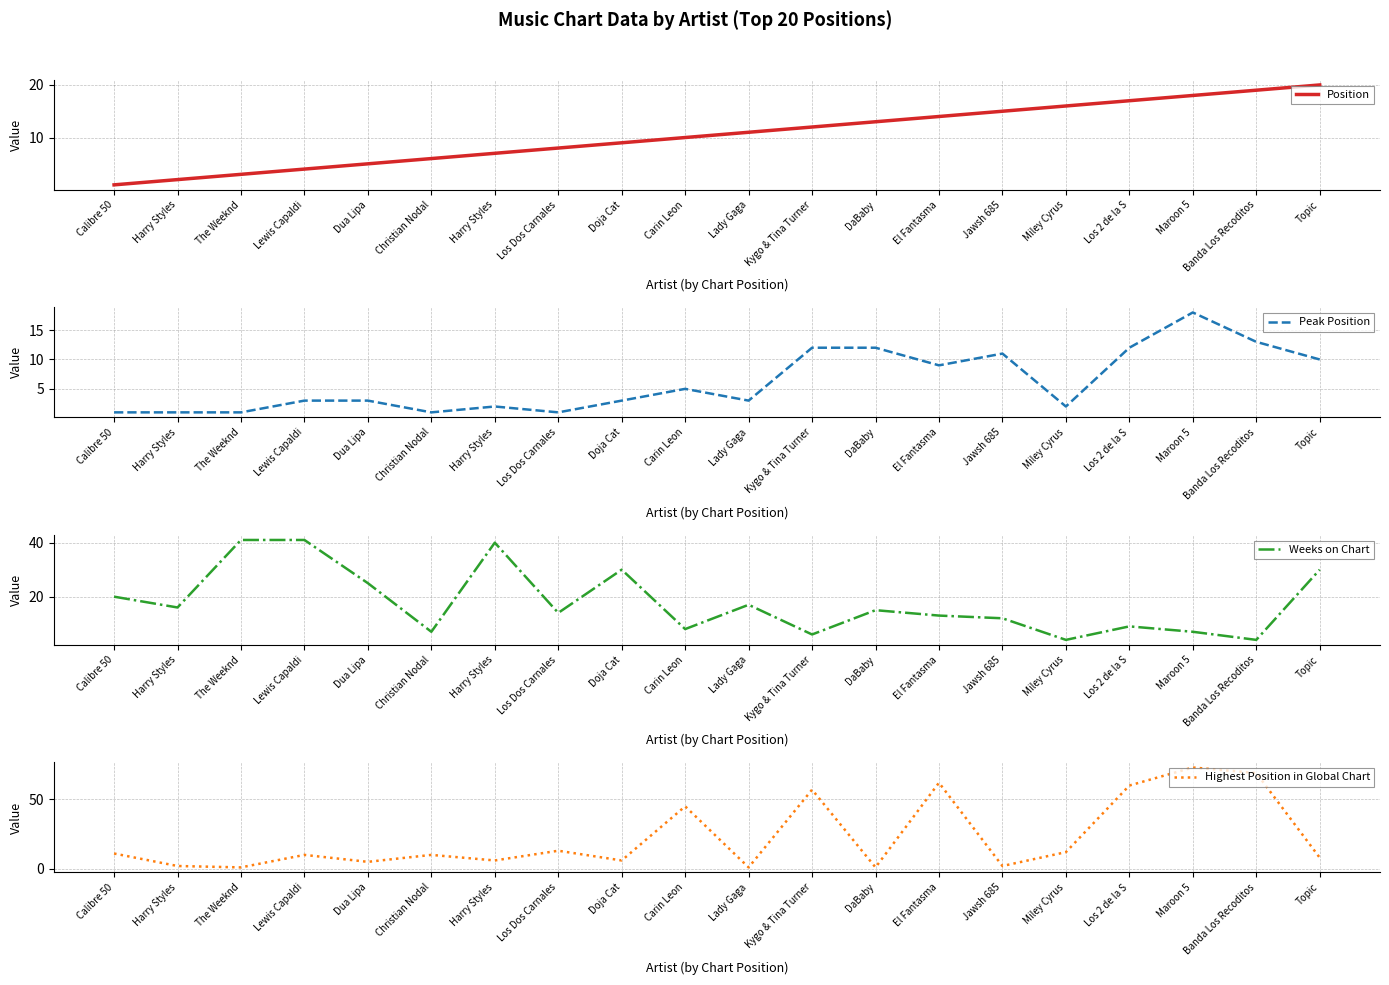

Reading left to right, what are all the values shown in this chart?

Position: Calibre 50=1	Harry Styles=2	The Weeknd=3	Lewis Capaldi=4	Dua Lipa=5	Christian Nodal=6	Harry Styles=7	Los Dos Carnales=8	Doja Cat=9	Carin Leon=10	Lady Gaga=11	Kygo & Tina Turner=12	DaBaby=13	El Fantasma=14	Jawsh 685=15	Miley Cyrus=16	Los 2 de la S=17	Maroon 5=18	Banda Los Recoditos=19	Topic=20
Peak Position: Calibre 50=1	Harry Styles=1	The Weeknd=1	Lewis Capaldi=3	Dua Lipa=3	Christian Nodal=1	Harry Styles=2	Los Dos Carnales=1	Doja Cat=3	Carin Leon=5	Lady Gaga=3	Kygo & Tina Turner=12	DaBaby=12	El Fantasma=9	Jawsh 685=11	Miley Cyrus=2	Los 2 de la S=12	Maroon 5=18	Banda Los Recoditos=13	Topic=10
Weeks on Chart: Calibre 50=20	Harry Styles=16	The Weeknd=41	Lewis Capaldi=41	Dua Lipa=25	Christian Nodal=7	Harry Styles=40	Los Dos Carnales=14	Doja Cat=30	Carin Leon=8	Lady Gaga=17	Kygo & Tina Turner=6	DaBaby=15	El Fantasma=13	Jawsh 685=12	Miley Cyrus=4	Los 2 de la S=9	Maroon 5=7	Banda Los Recoditos=4	Topic=30
Highest Position in Global Chart: Calibre 50=11	Harry Styles=2	The Weeknd=1	Lewis Capaldi=10	Dua Lipa=5	Christian Nodal=10	Harry Styles=6	Los Dos Carnales=13	Doja Cat=6	Carin Leon=45	Lady Gaga=1	Kygo & Tina Turner=57	DaBaby=1	El Fantasma=62	Jawsh 685=2	Miley Cyrus=12	Los 2 de la S=60	Maroon 5=73	Banda Los Recoditos=69	Topic=8